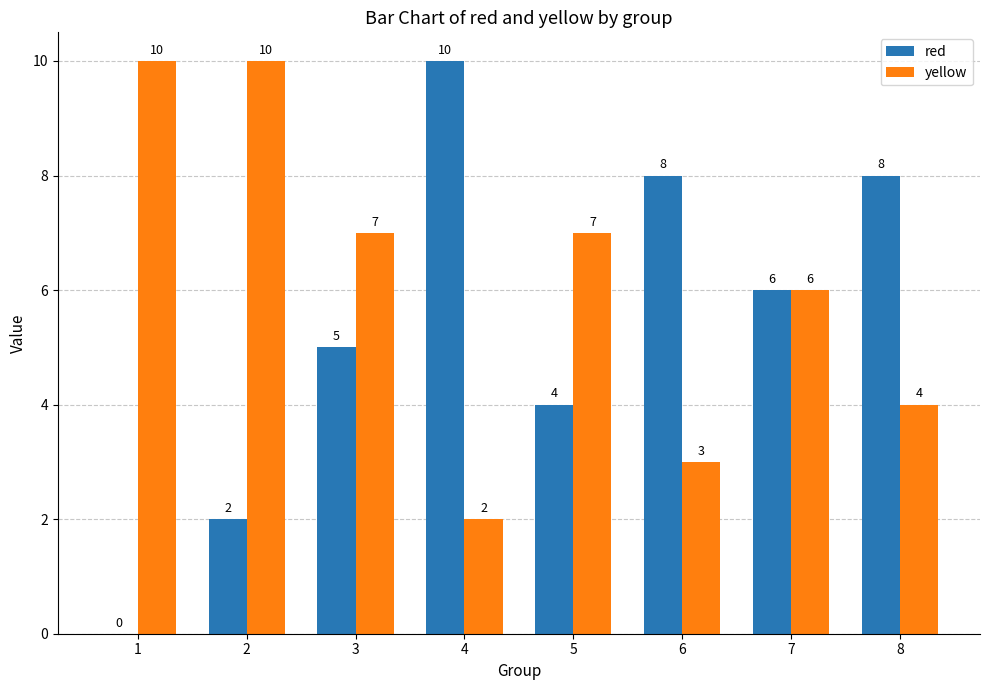

Which series has the largest total across all categories?

yellow